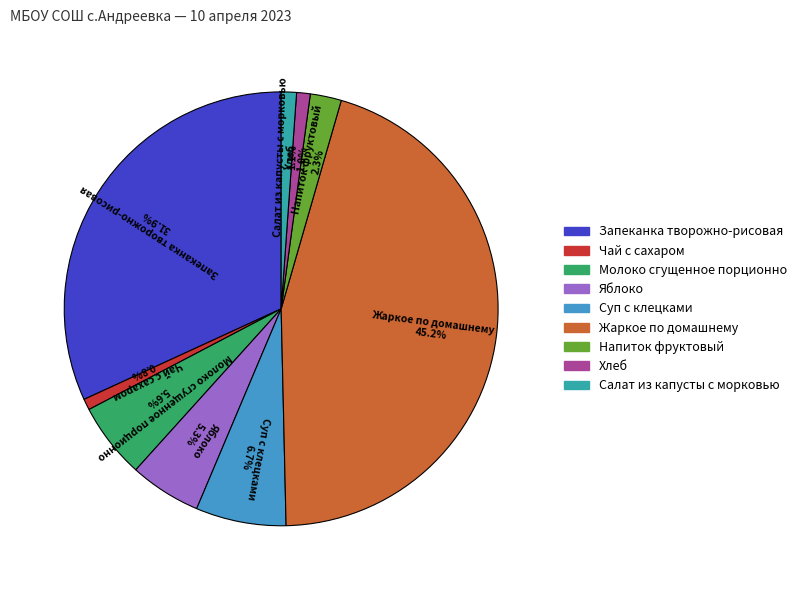

Which slice is the largest?

Жаркое по домашнему